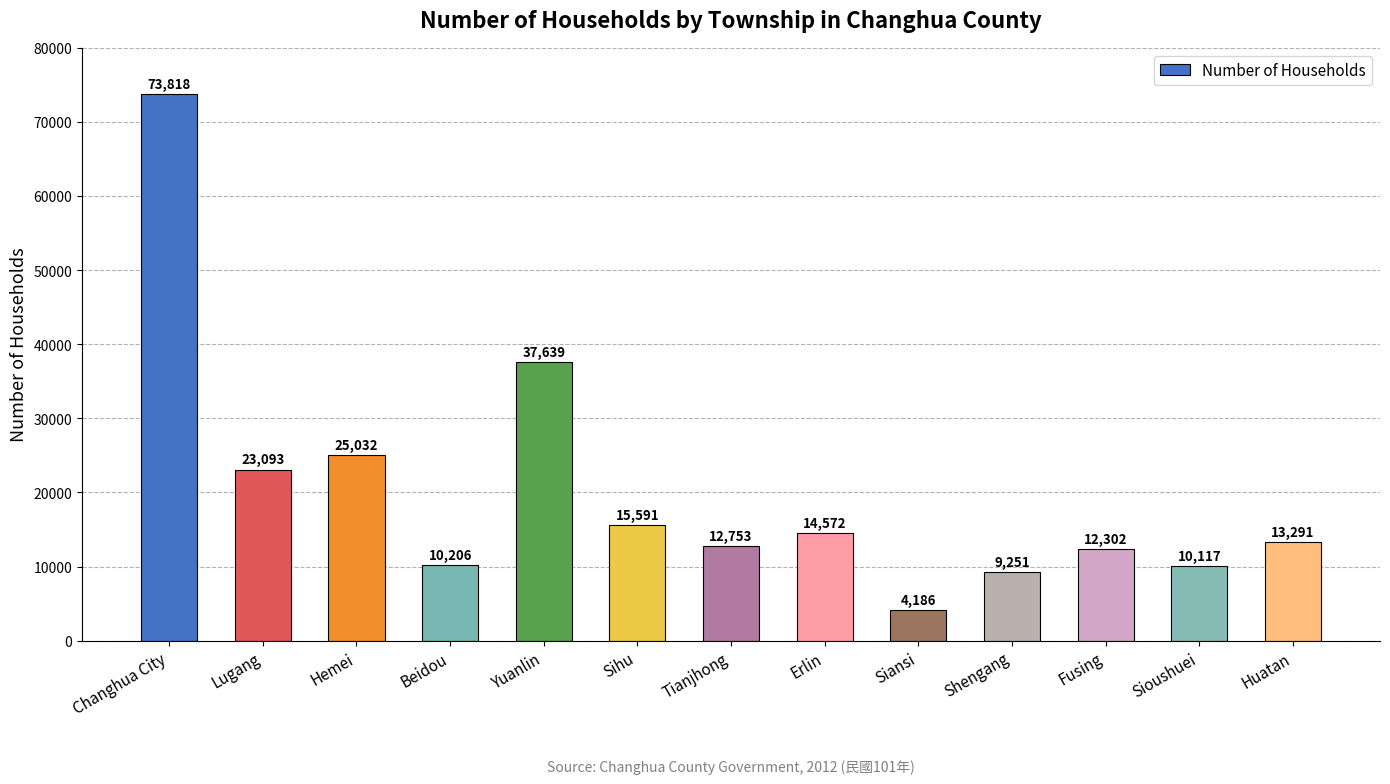

Reading left to right, transcribe all the data shown in this chart.

Changhua City=73818	Lugang=23093	Hemei=25032	Beidou=10206	Yuanlin=37639	Sihu=15591	Tianjhong=12753	Erlin=14572	Siansi=4186	Shengang=9251	Fusing=12302	Sioushuei=10117	Huatan=13291